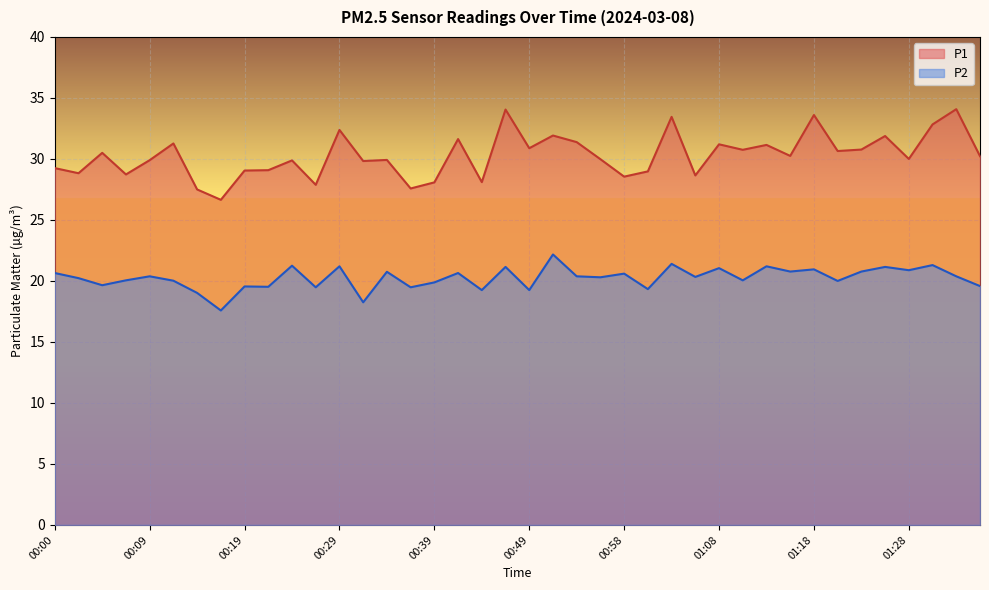

What is the label of the 17th point from the right?

00:56